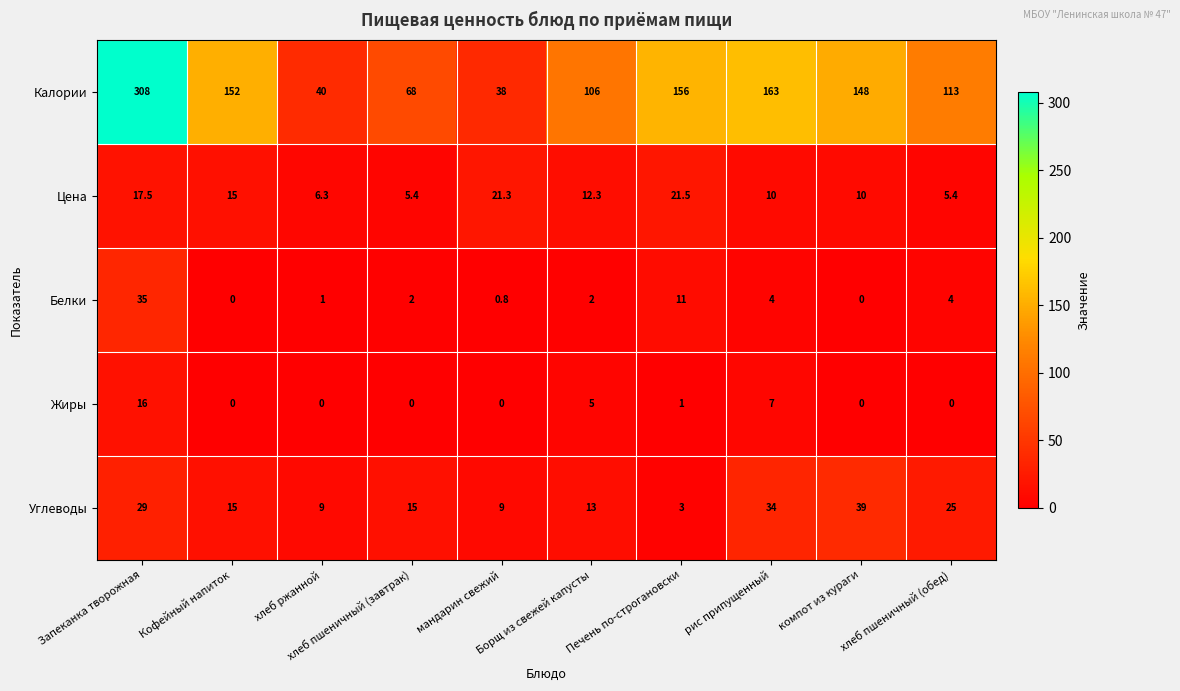

At which category is the sum across all series the highest?

Запеканка творожная